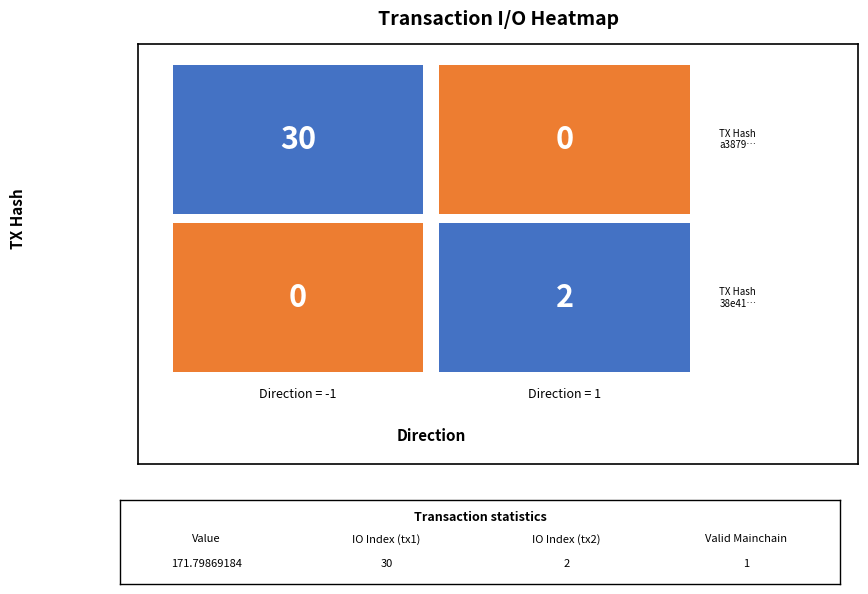

Which series has the largest total across all categories?

a38790795f688ad3df53a4b976a5ff74ed0d9bd